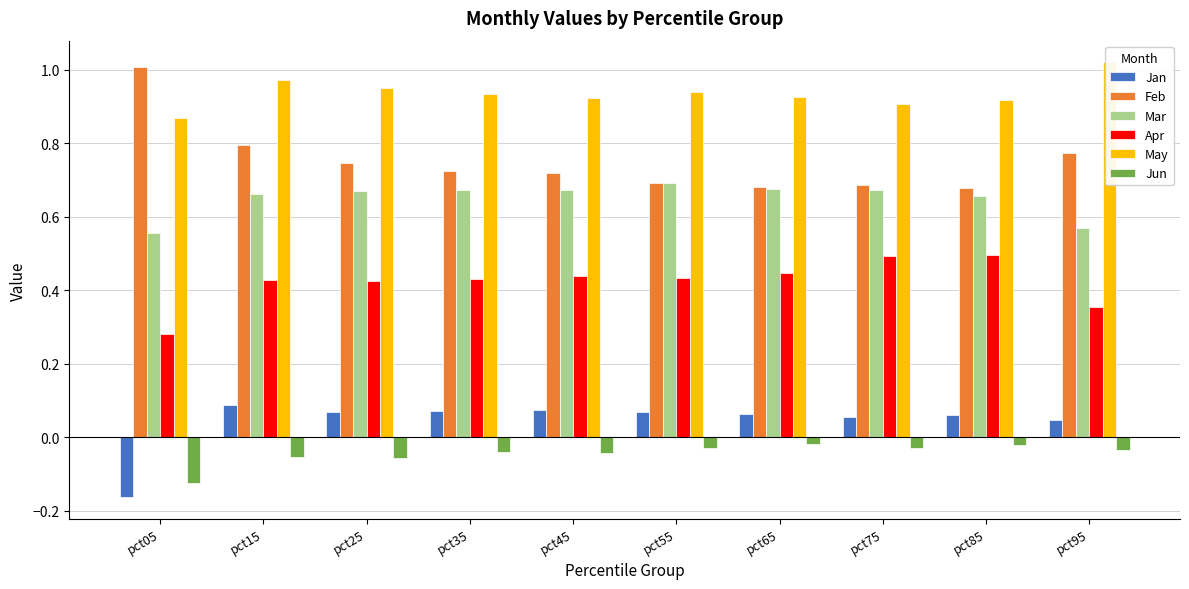

How many Mar values are between 0 and 1?

10